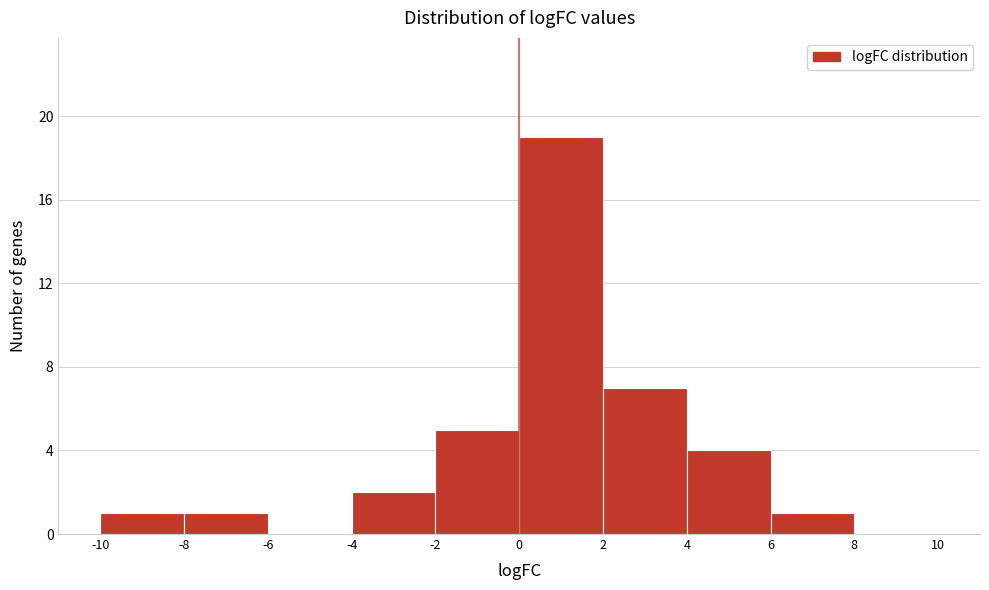

What is the height of the bar covering -2 to 0 on the x-axis? The values are not printed on the chart, so give them approximately, as read against the axis.

5